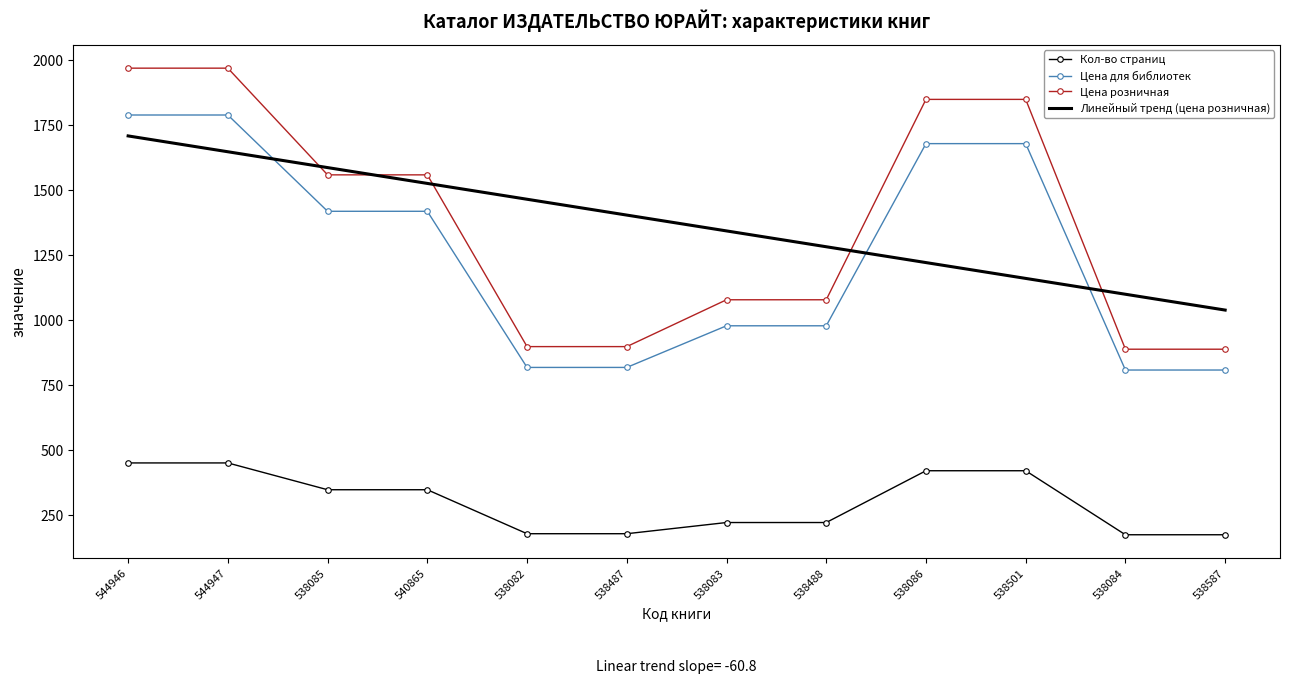

The Кол-во страниц series shows 713 at 544946. True or false?

False